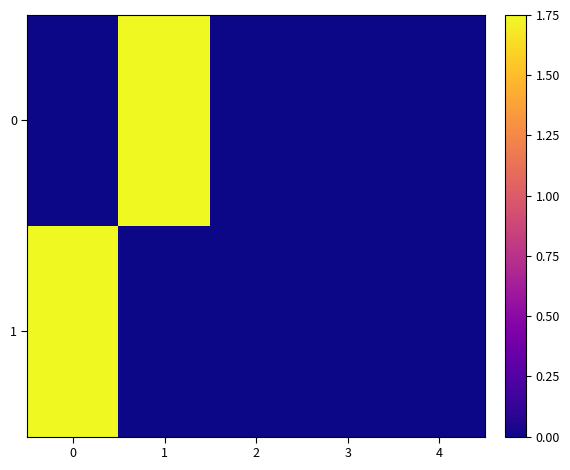

Reading left to right, extract all data points from this chart.

0: 0=0.0	1=1.8	2=0.0	3=0.0	4=0.0
1: 0=1.8	1=0.0	2=0.0	3=0.0	4=0.0